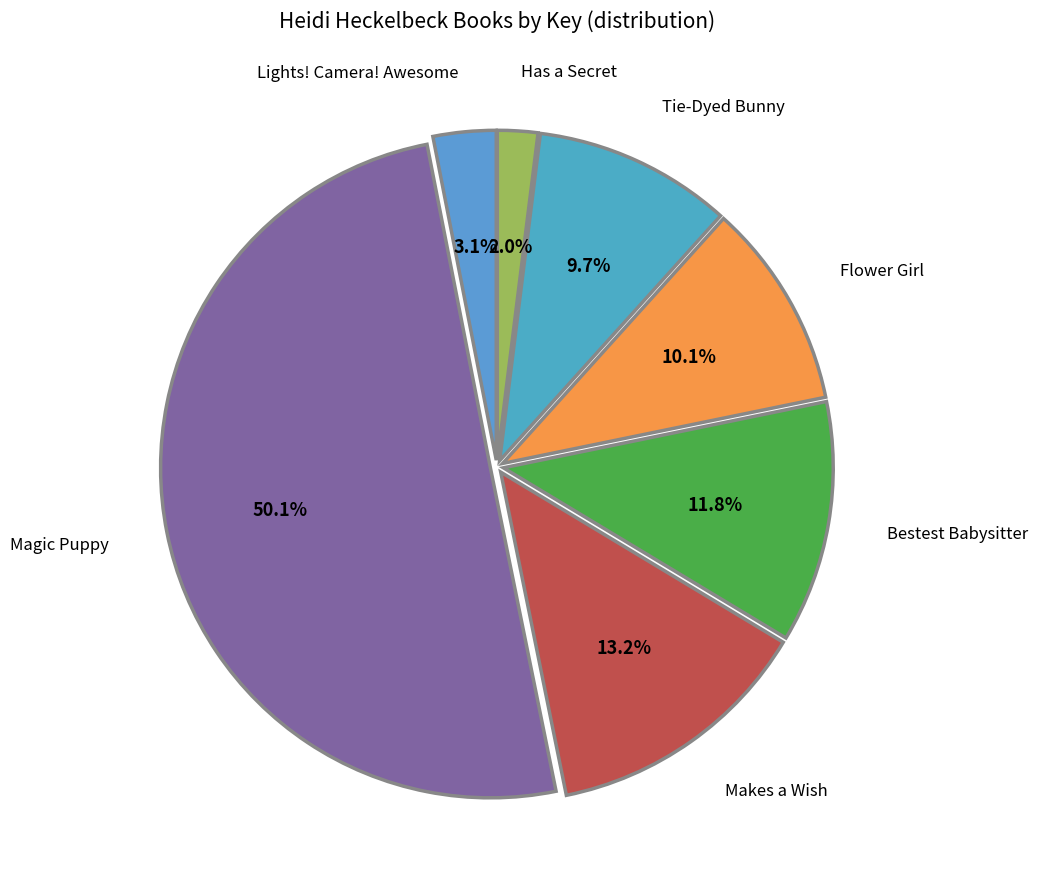

How many segments does this pie chart have?

7